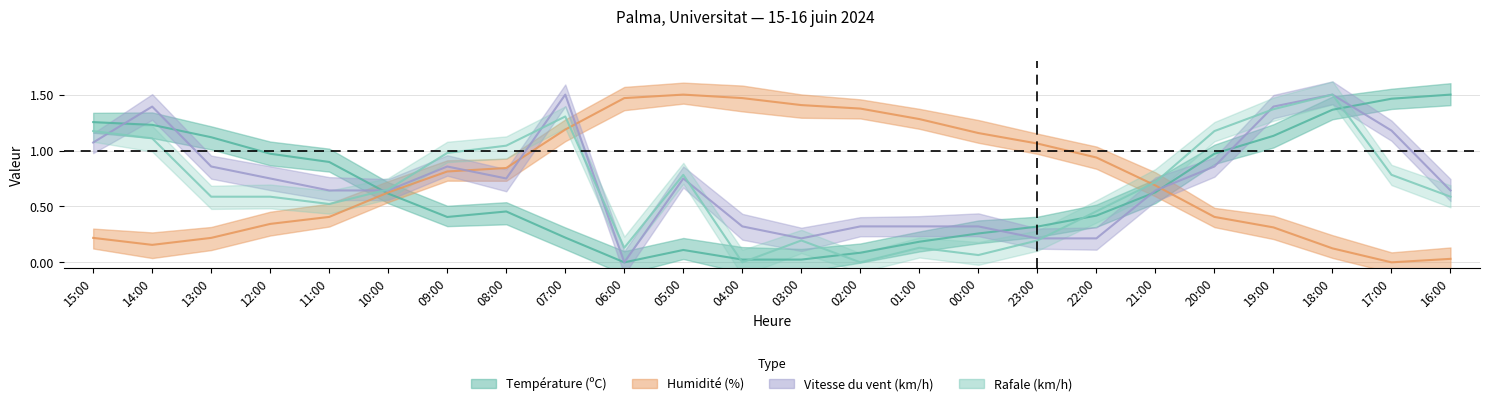

Which has a higher value, 16:00 or 07:00?

16:00